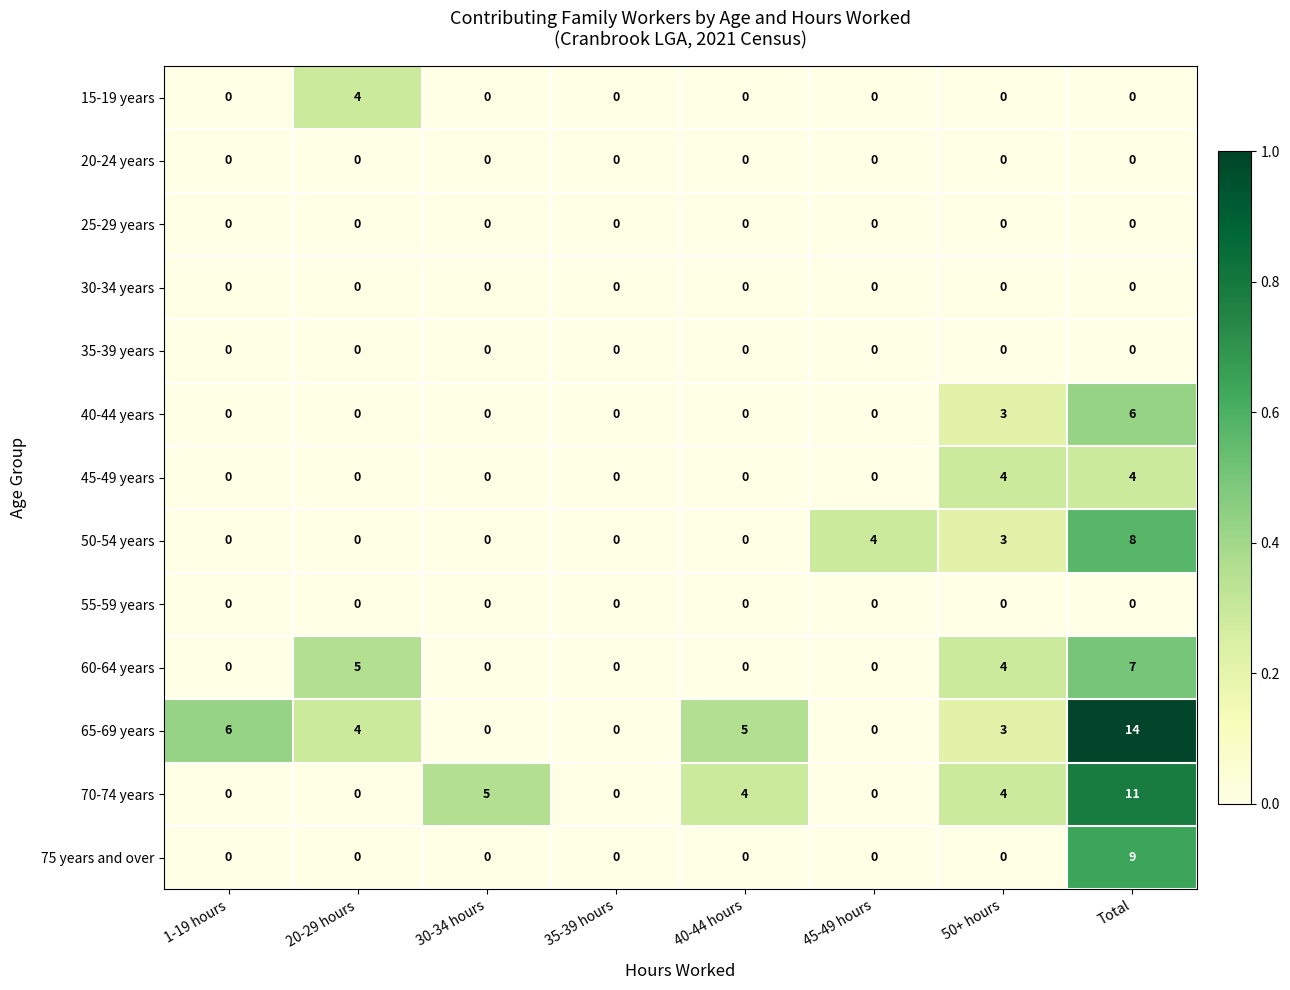

The 50-54 years series shows 0 at 1-19 hours. True or false?

True